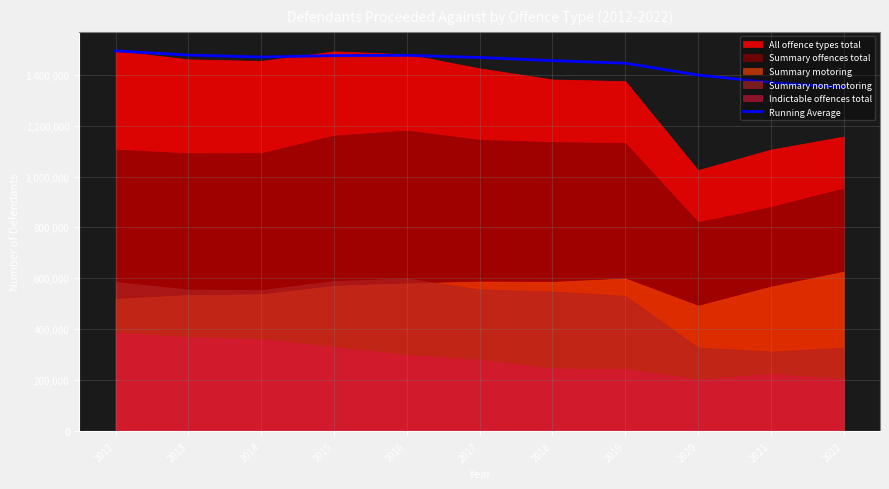

What is the minimum value for Running Average?

1349920.0